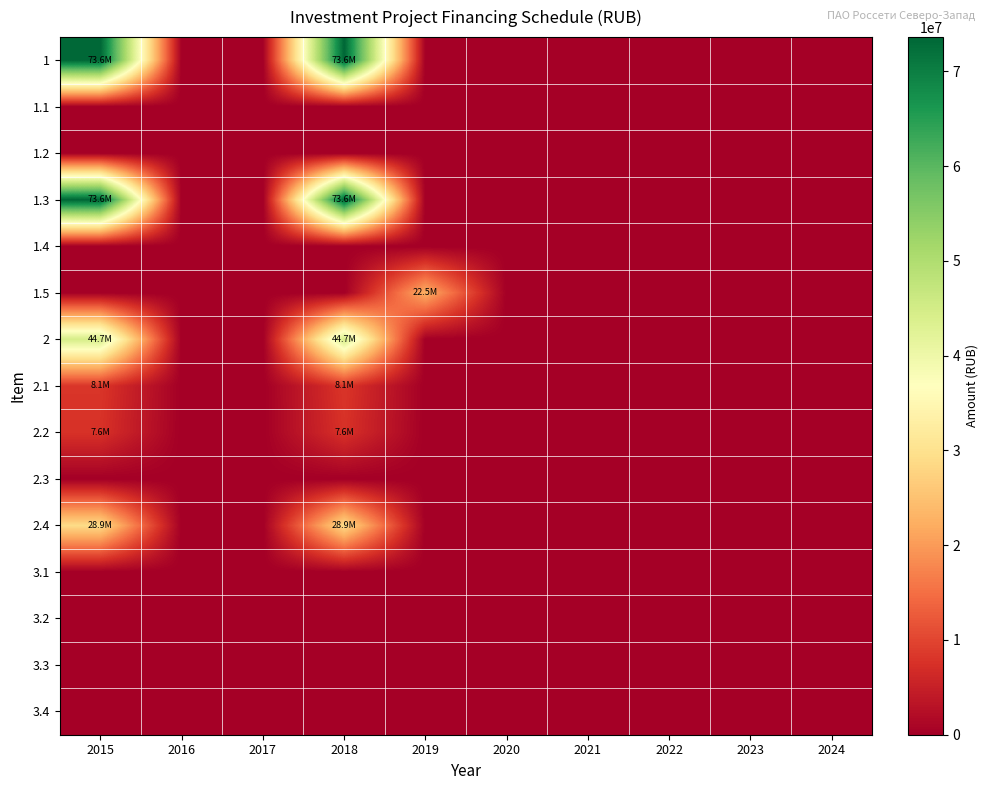

At which category is the sum across all series the highest?

2015